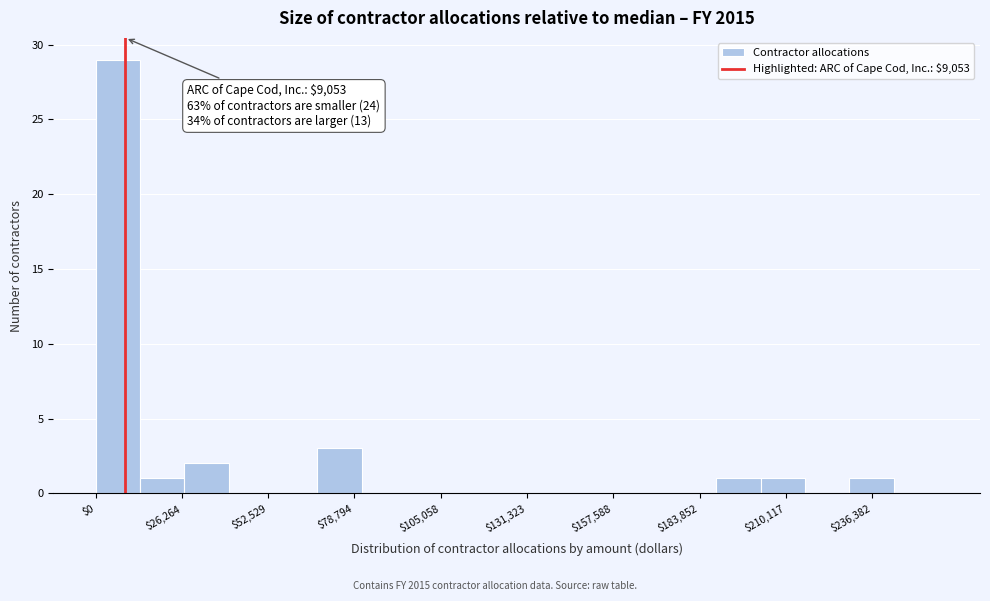

Read against the x-axis, roughly where is the centre of the tallest bar?

5000